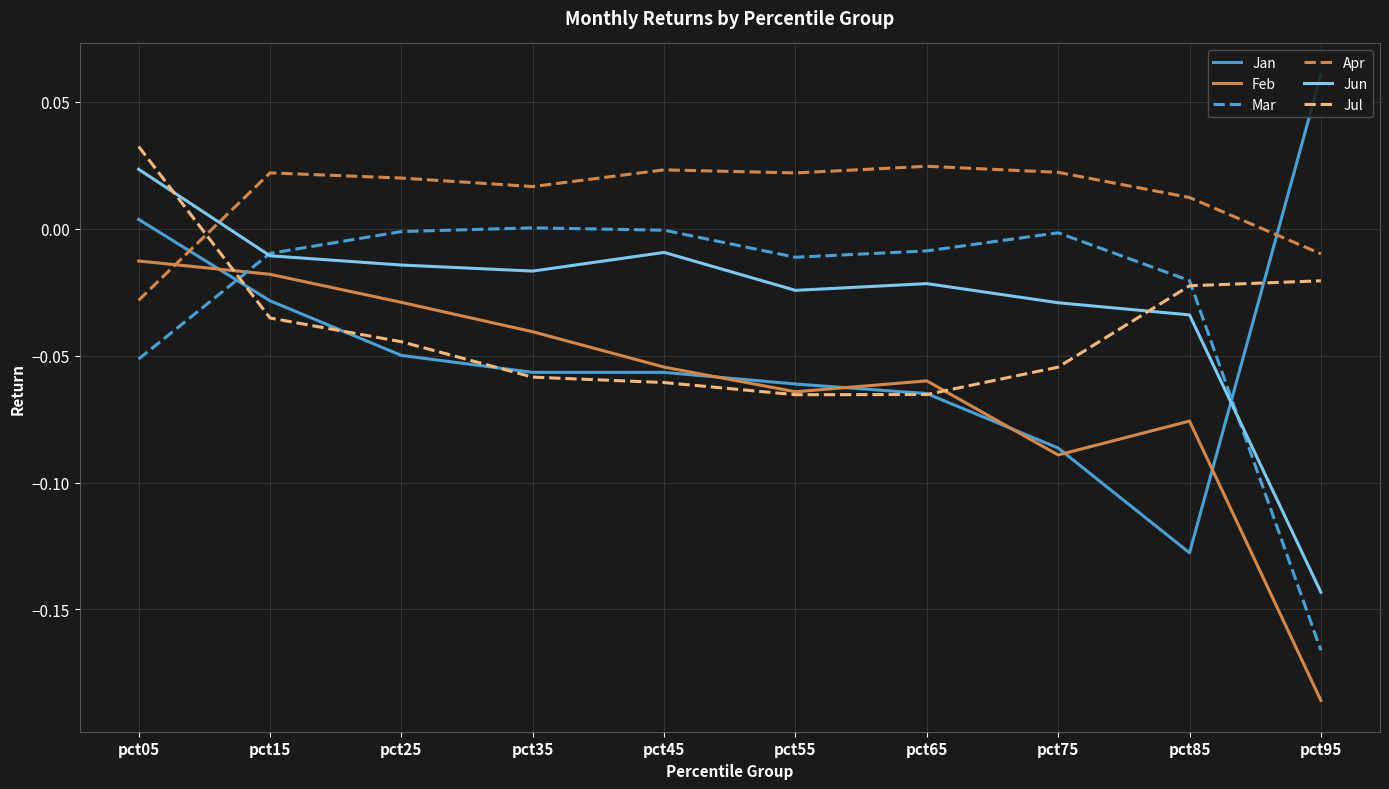

The value of Feb at pct85 is -0.0. True or false?

False